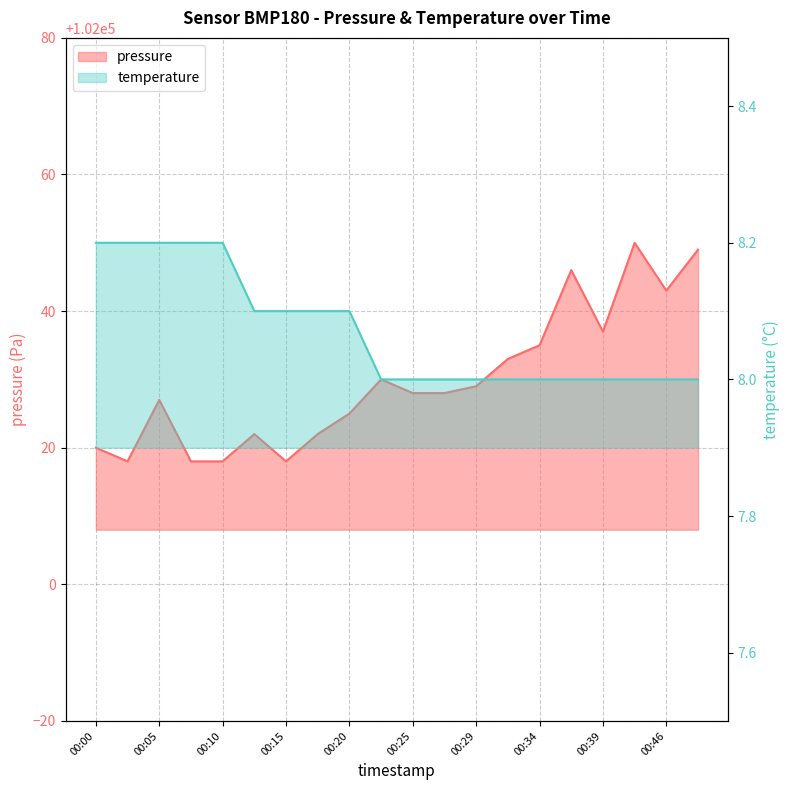

What is the average value of the pressure series?

102029.8